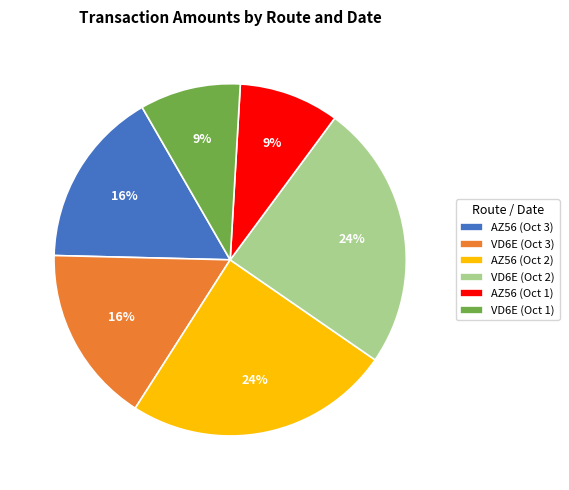

How many segments does this pie chart have?

6